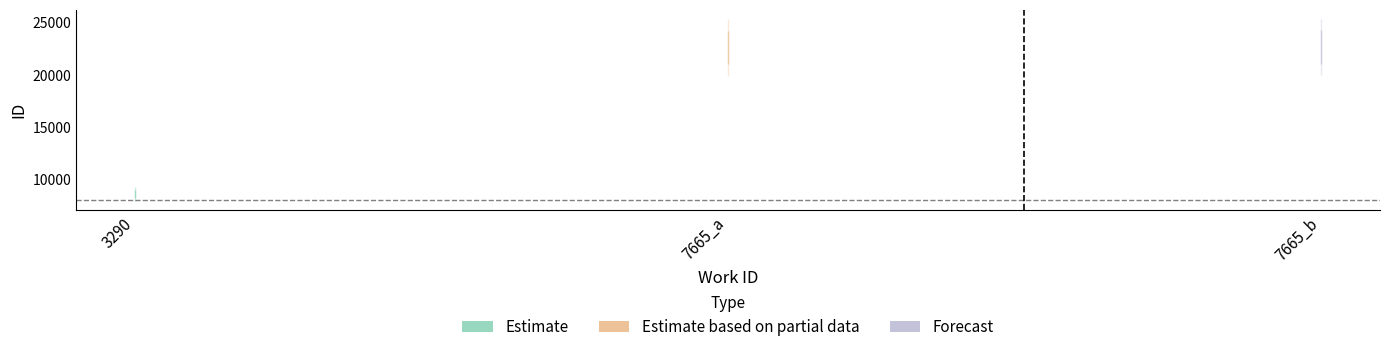

The chart shows a value of 22623 at 7665_a. True or false?

True